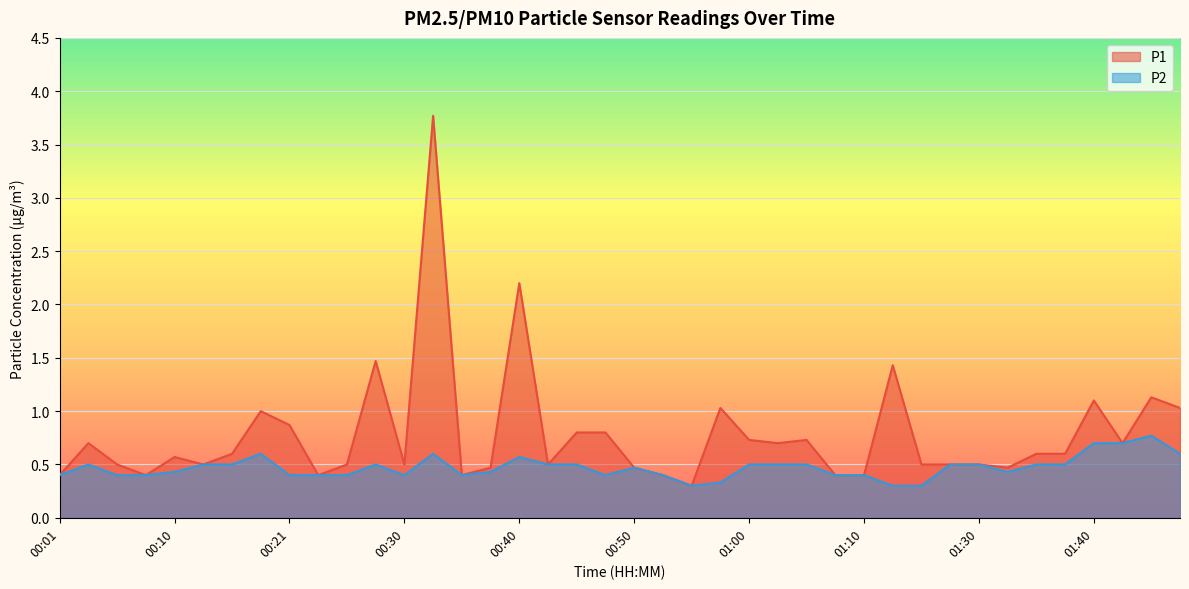

True or false: P2 has more than 2 points higher than both neighbors.

True